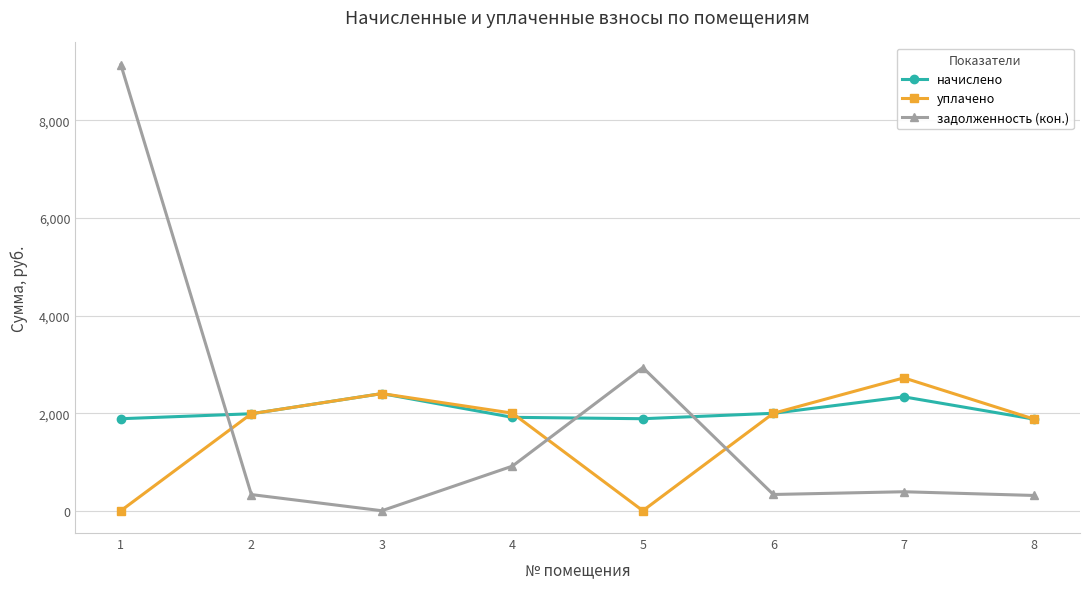

What is the value of the начислено point at the 5th from the left?

1885.7